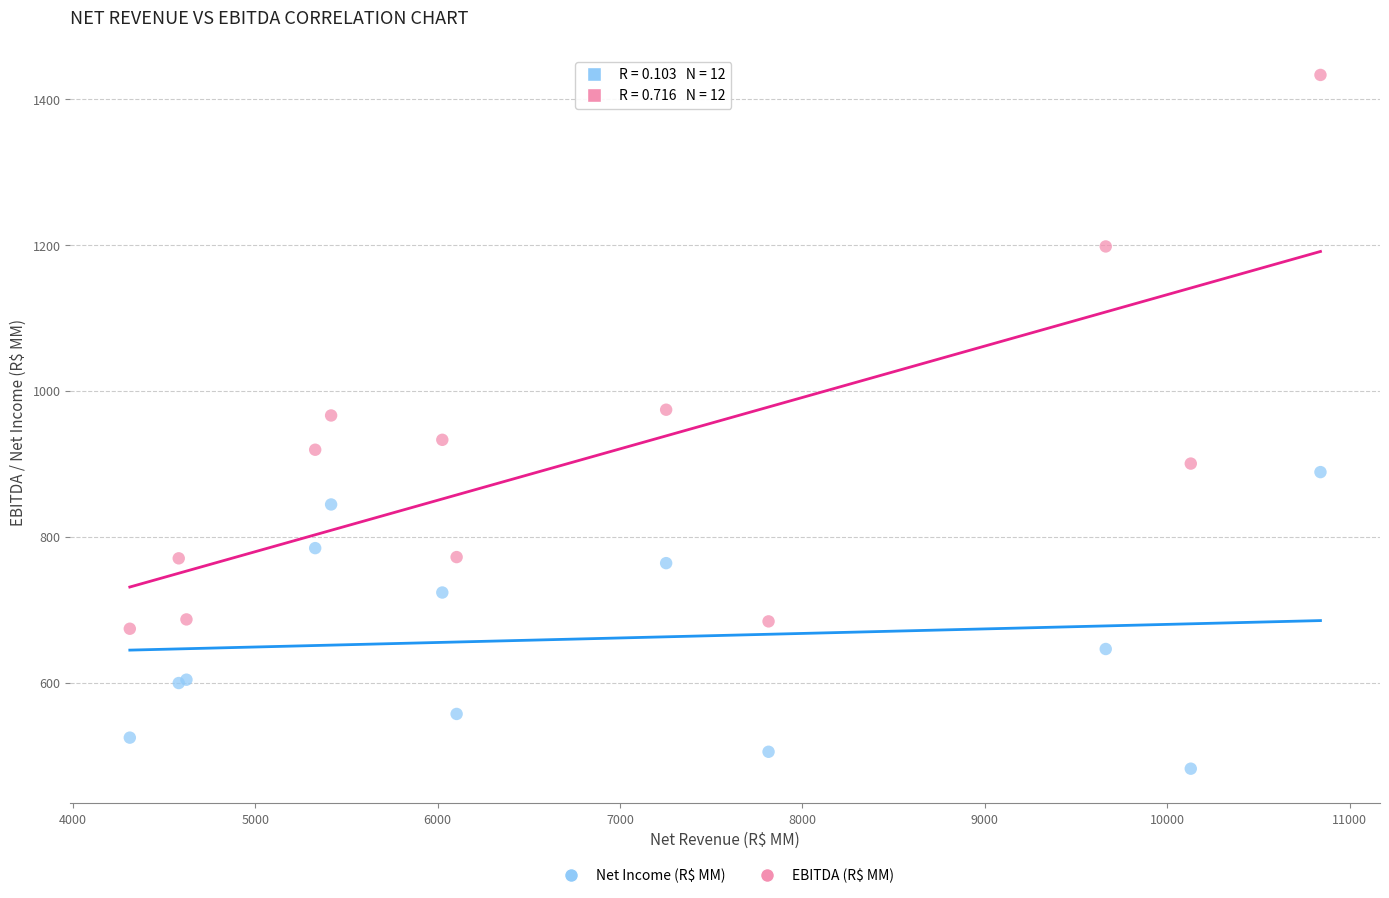

Which series reaches the minimum Y coordinate?

Net Income (R$ MM)